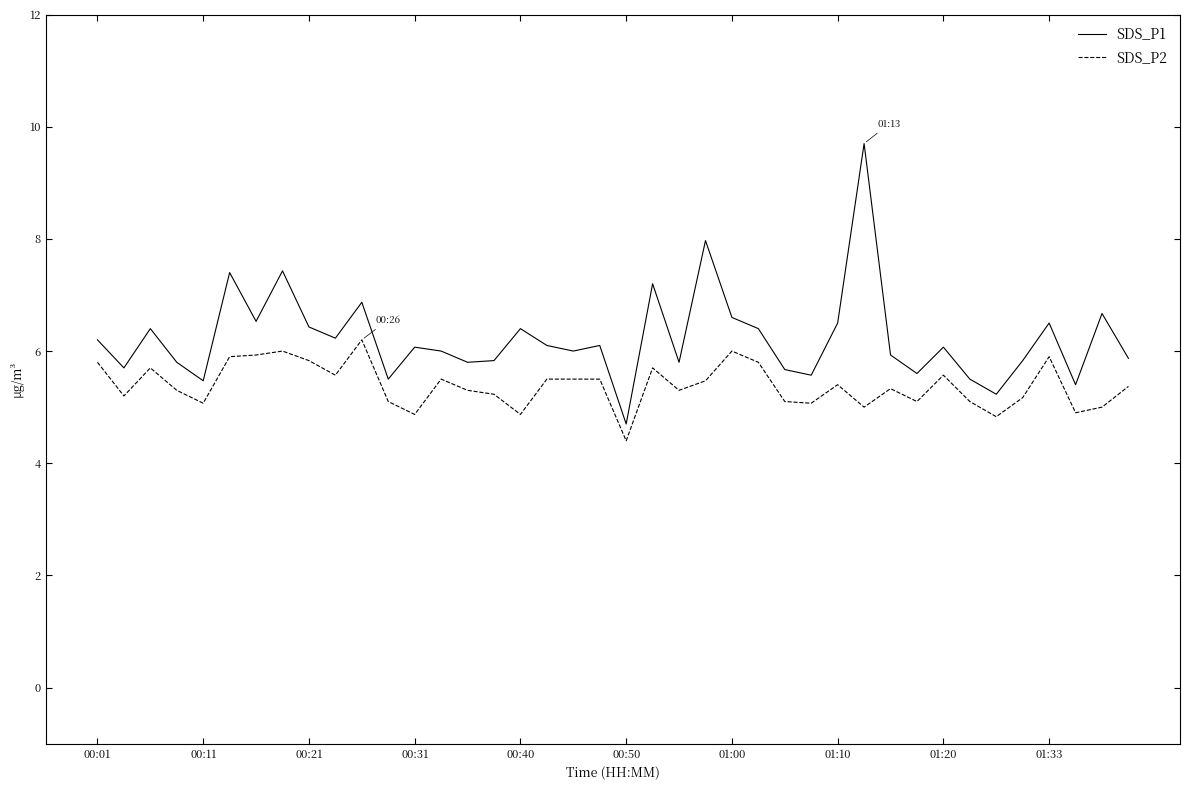

Rank the series by their average value, from highest to lowest.

SDS_P1, SDS_P2